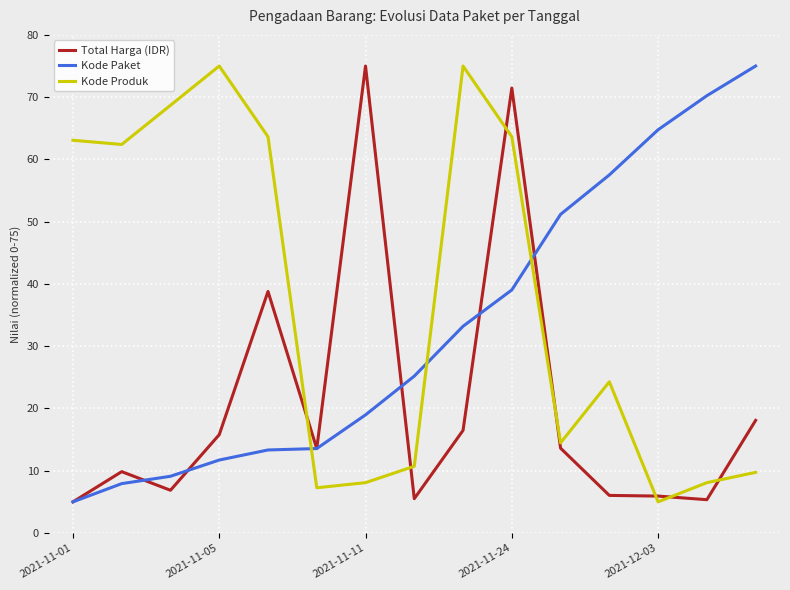

What is the difference between the maximum and minimum values in the Total Harga (IDR) series?

70.0